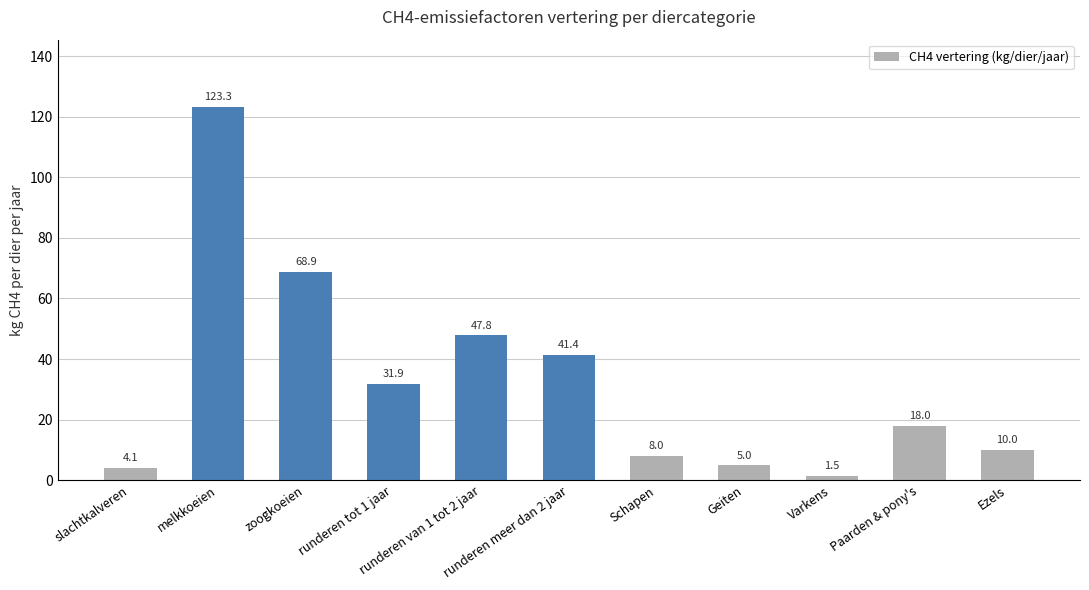

What is the difference between the second highest and minimum values?

67.4